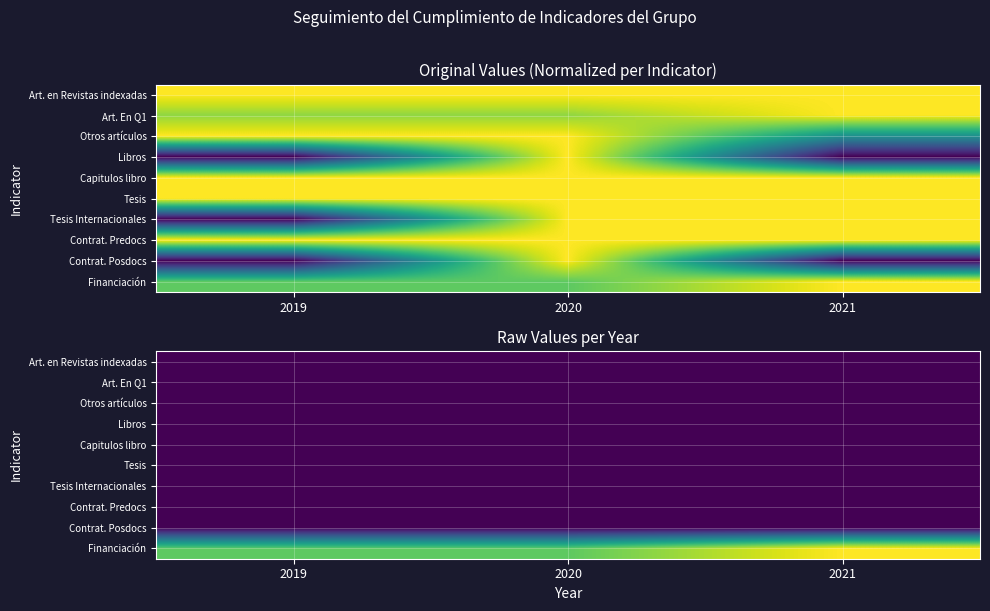

At how many categories does at least one series exceed 187107?

1